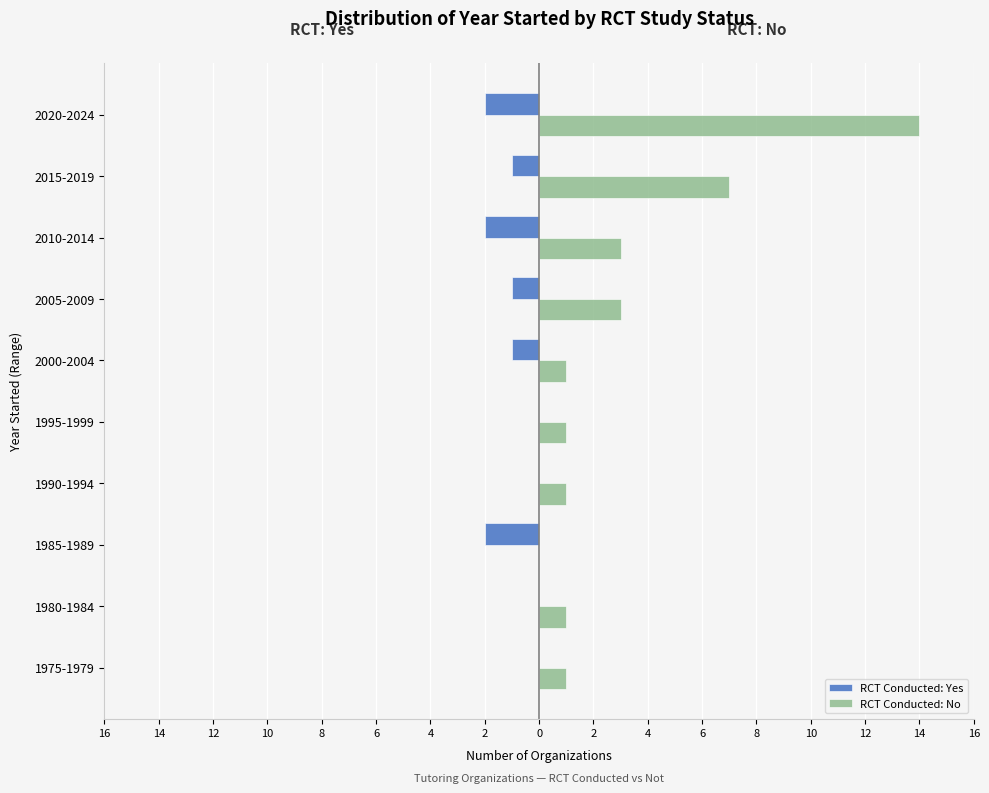

What are all the series names shown in the legend?

RCT Conducted: Yes, RCT Conducted: No